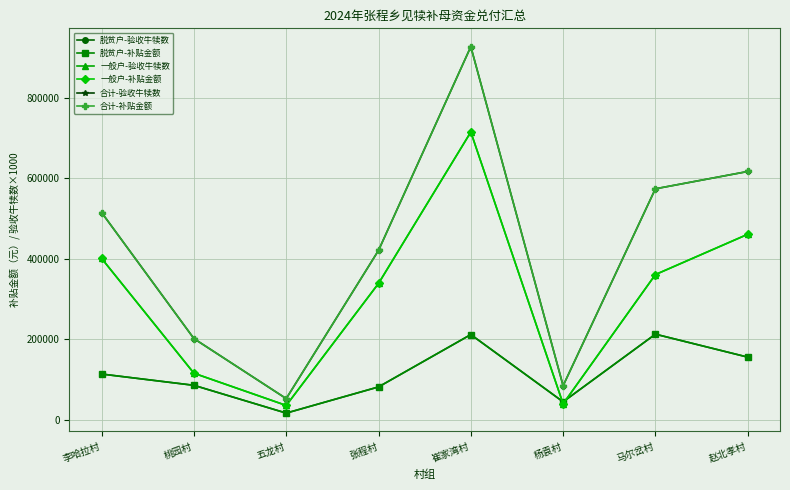

Which category has the highest value in the 一般户-验收牛犊数 series?

崔家湾村